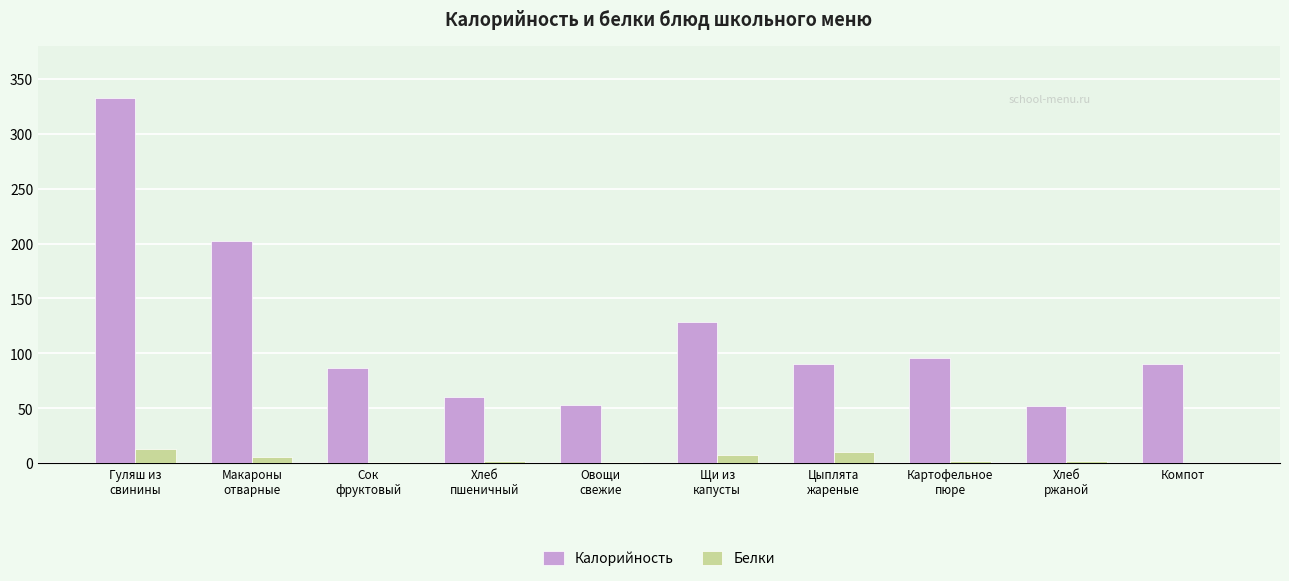

At which label does Калорийность first exceed 90?

Гуляш из
свинины